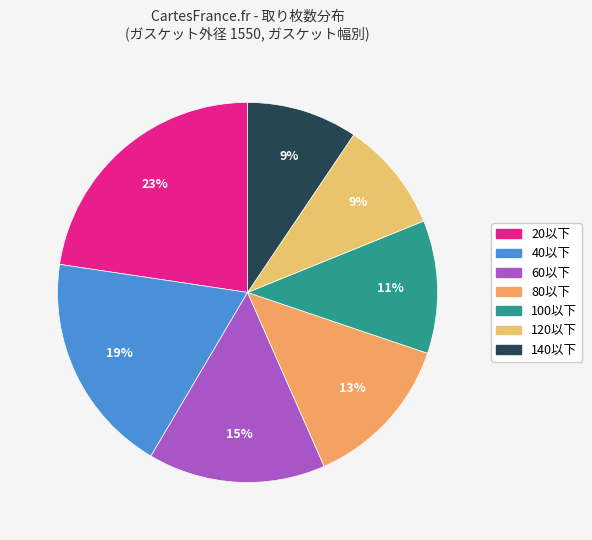

Count the number of slices in the pie.

7